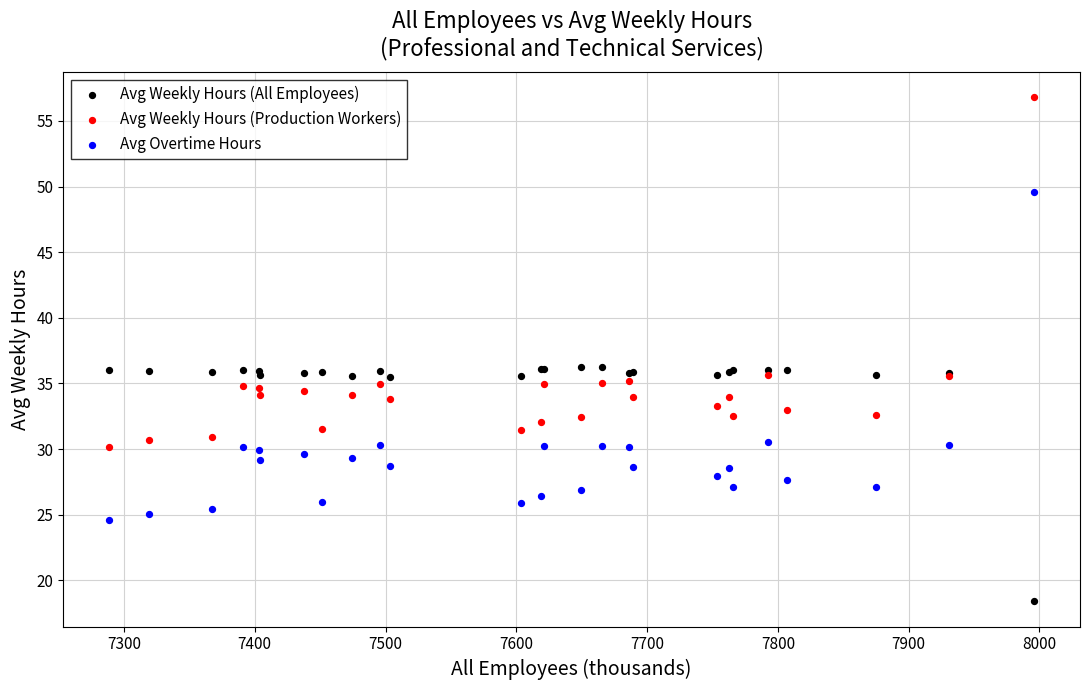

Which series has the widest spread of Y values?

Avg Weekly Hours (Production Workers)